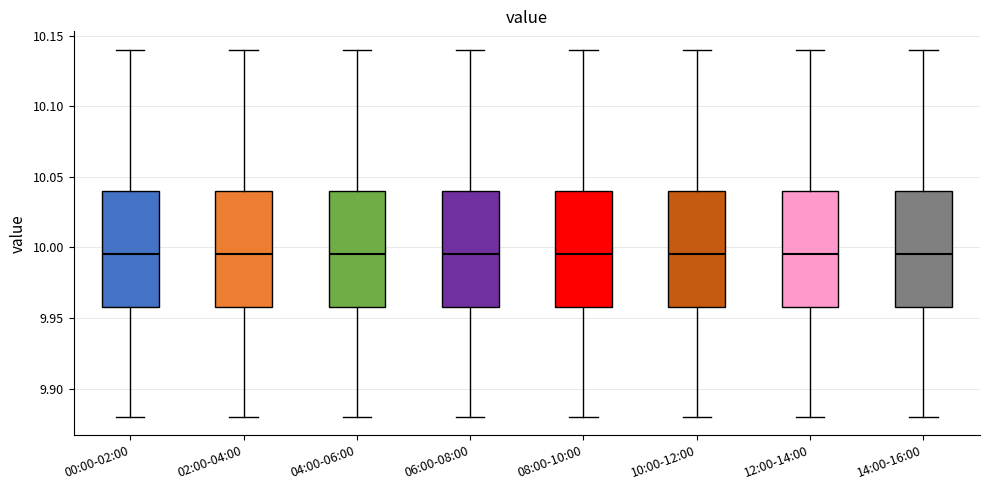

Reading left to right, transcribe this box plot: for each box, give where its median line is, the range the box spans, and where its two whiskers end, as read against the y-axis. The values are not printed on the chart, so give them approximately, as read against the axis.

00:00-02:00: median 9.995, box 9.960 to 10.040, whiskers 9.880 to 10.140
02:00-04:00: median 9.995, box 9.960 to 10.040, whiskers 9.880 to 10.140
04:00-06:00: median 9.995, box 9.960 to 10.040, whiskers 9.880 to 10.140
06:00-08:00: median 9.995, box 9.960 to 10.040, whiskers 9.880 to 10.140
08:00-10:00: median 9.995, box 9.960 to 10.040, whiskers 9.880 to 10.140
10:00-12:00: median 9.995, box 9.960 to 10.040, whiskers 9.880 to 10.140
12:00-14:00: median 9.995, box 9.960 to 10.040, whiskers 9.880 to 10.140
14:00-16:00: median 9.995, box 9.960 to 10.040, whiskers 9.880 to 10.140